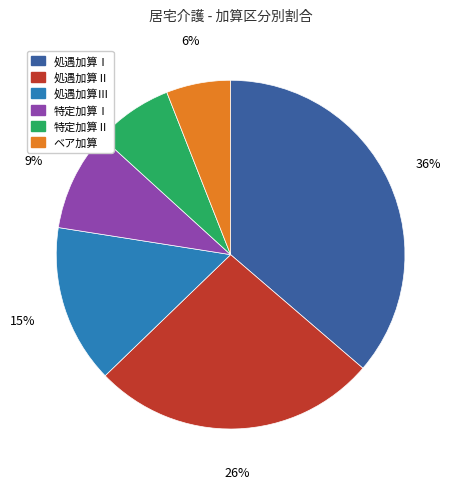

What percentage is the ベア加算 slice, to the nearest percent?

6%